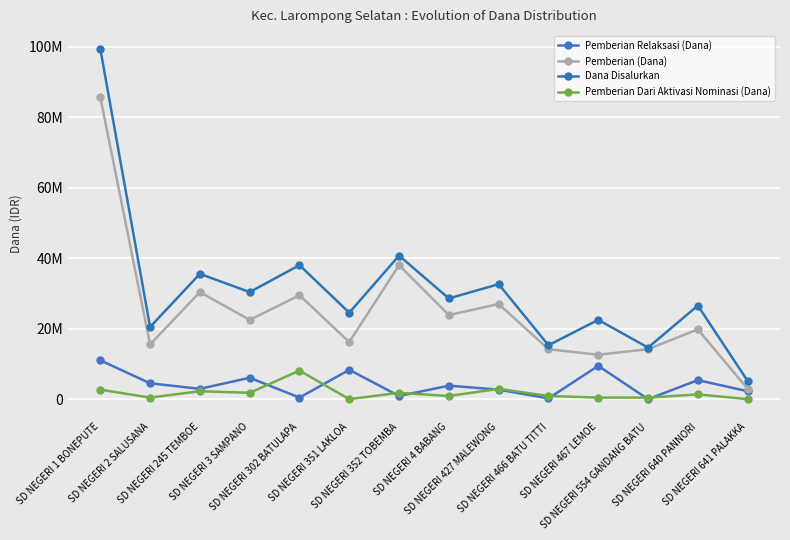

What are all the series names shown in the legend?

Pemberian Relaksasi (Dana), Pemberian (Dana), Dana Disalurkan, Pemberian Dari Aktivasi Nominasi (Dana)